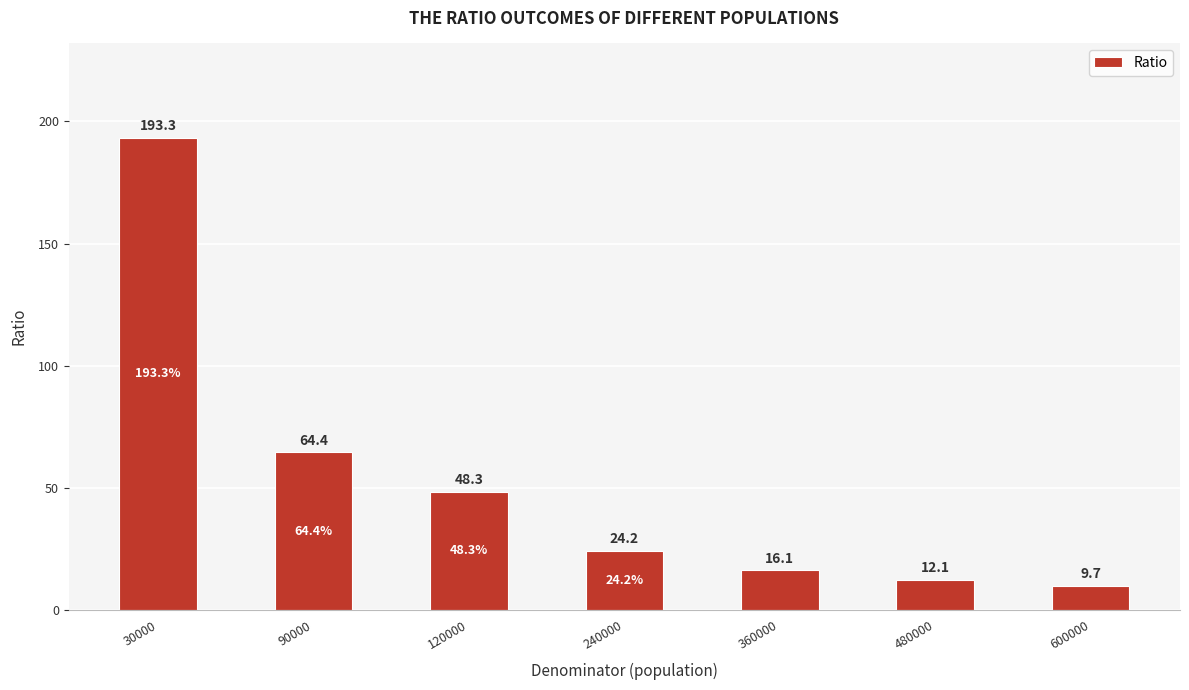

List the labels in order of value, smallest first.

600000, 480000, 360000, 240000, 120000, 90000, 30000